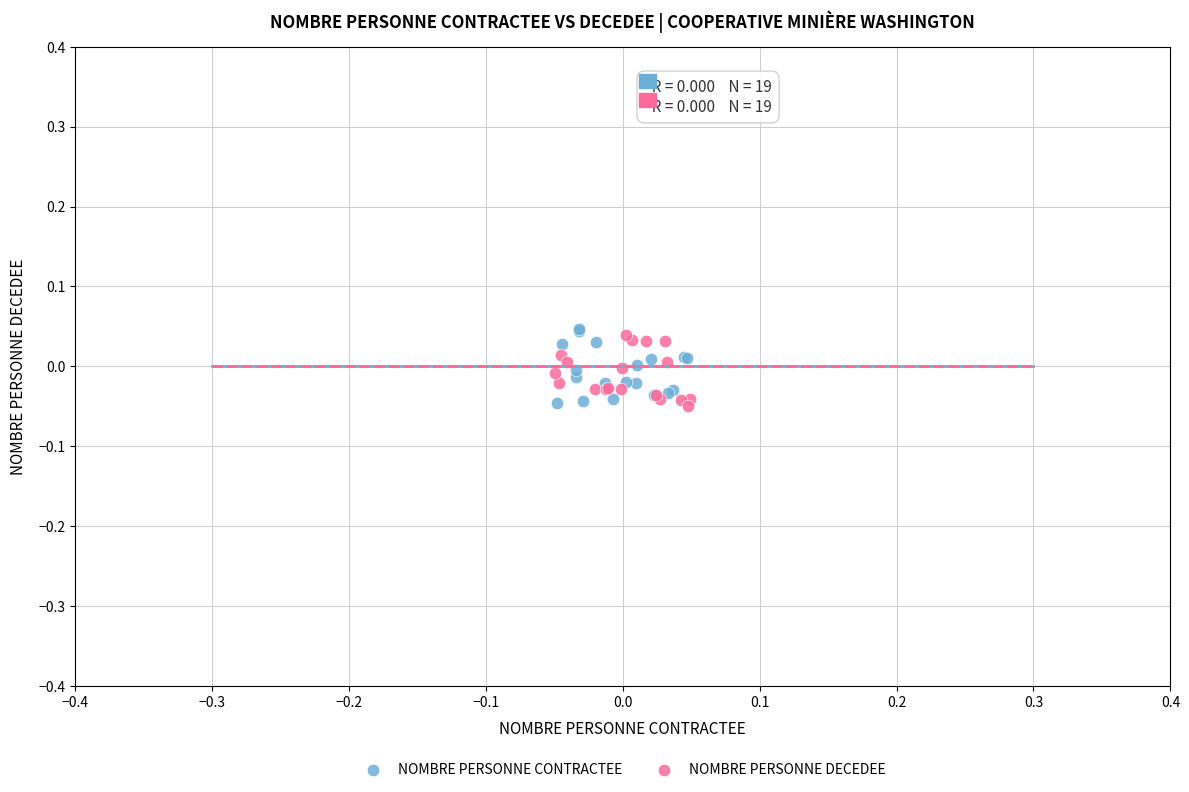

What are all the series names shown in the legend?

NOMBRE PERSONNE CONTRACTEE, NOMBRE PERSONNE DECEDEE